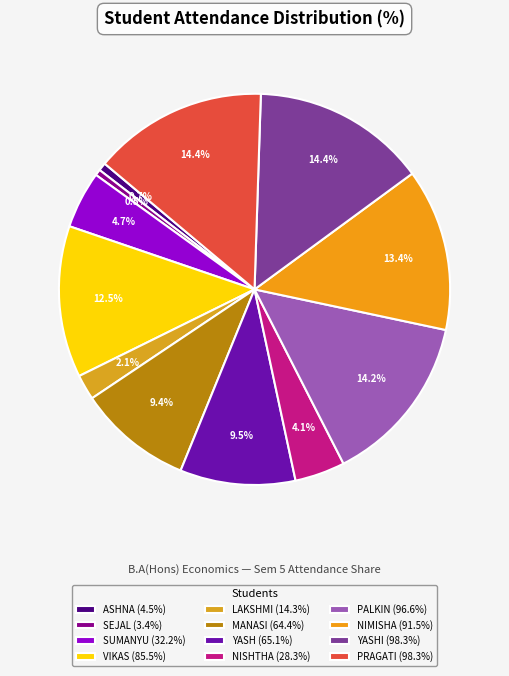

Is there a majority slice in this chart?

No